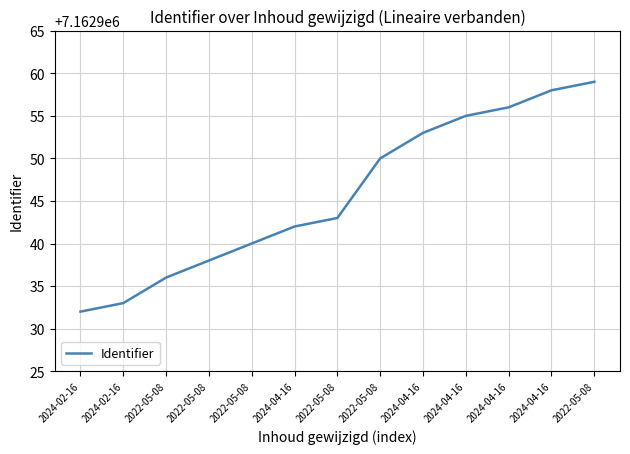

Approximately how many times larger is the value at 2022-05-08 compared to 2024-04-16?

1.0